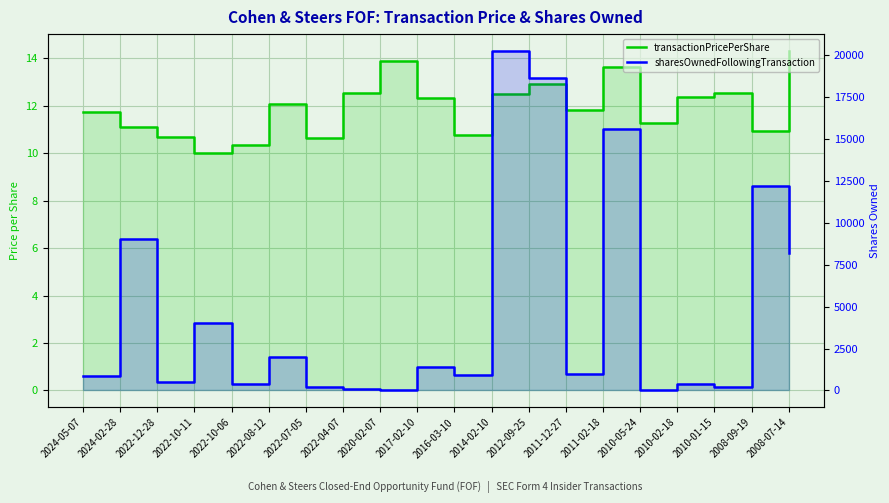

Which series ends up on top after the final intersection of transactionPricePerShare and sharesOwnedFollowingTransaction?

sharesOwnedFollowingTransaction